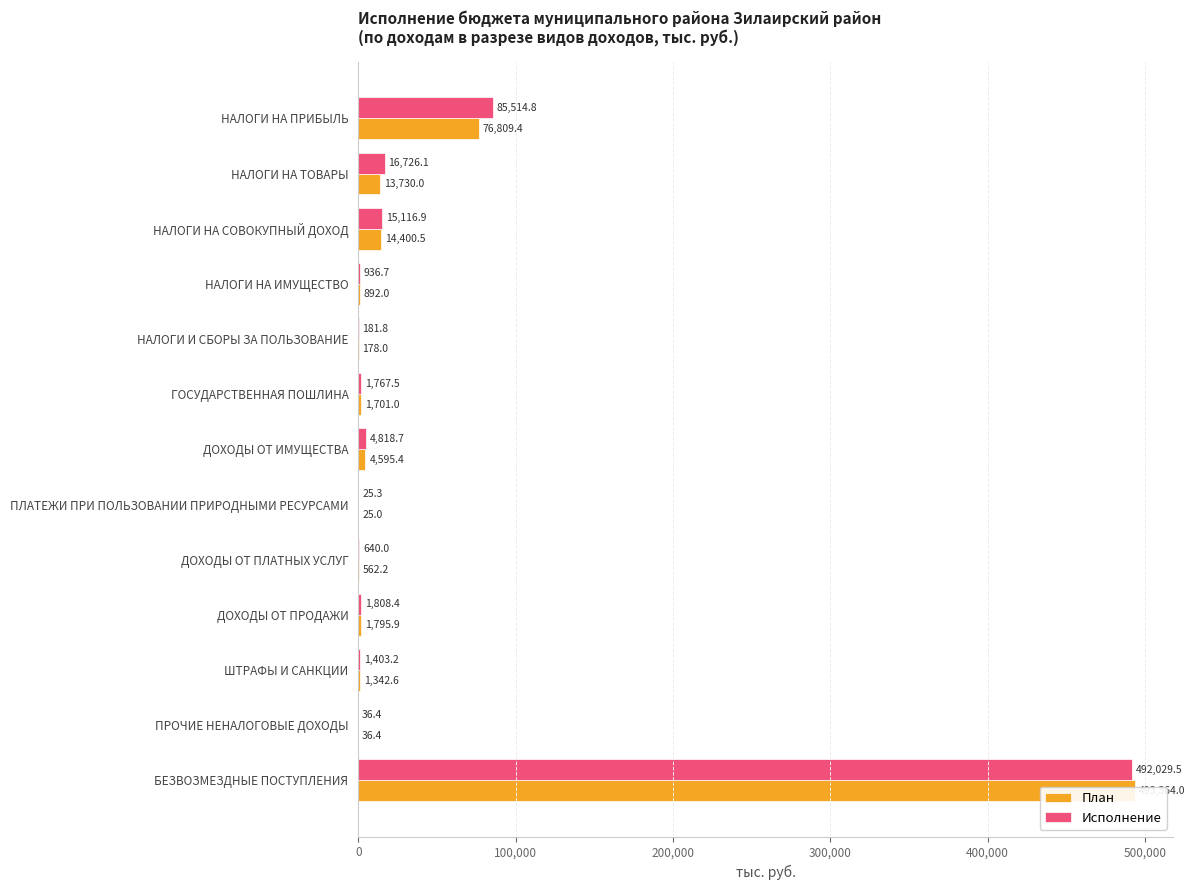

What is the difference between the maximum and minimum values in the Исполнение series?

492004.2